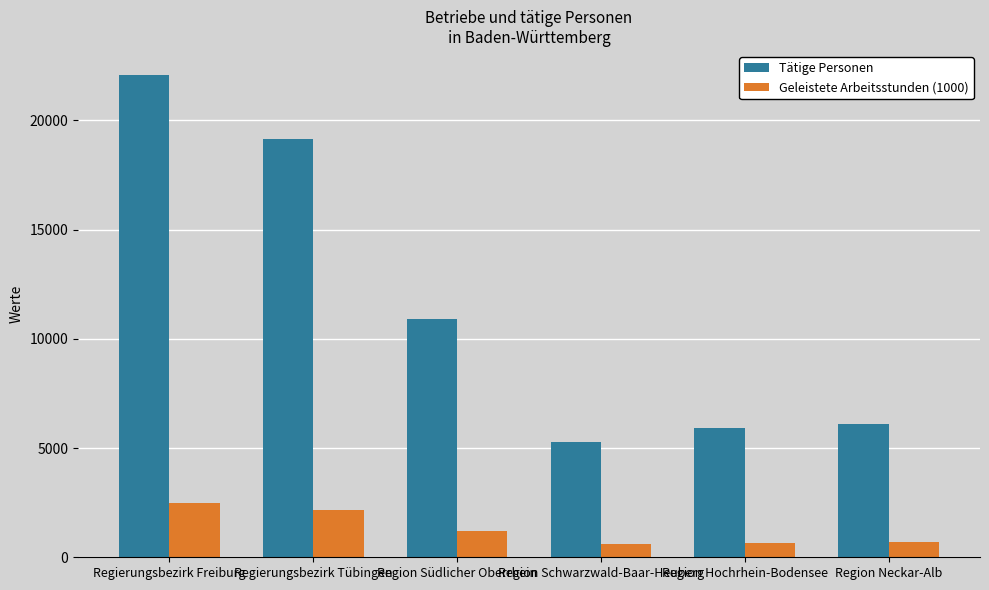

Read the Tätige Personen value at Region Schwarzwald-Baar-Heuberg.

5272